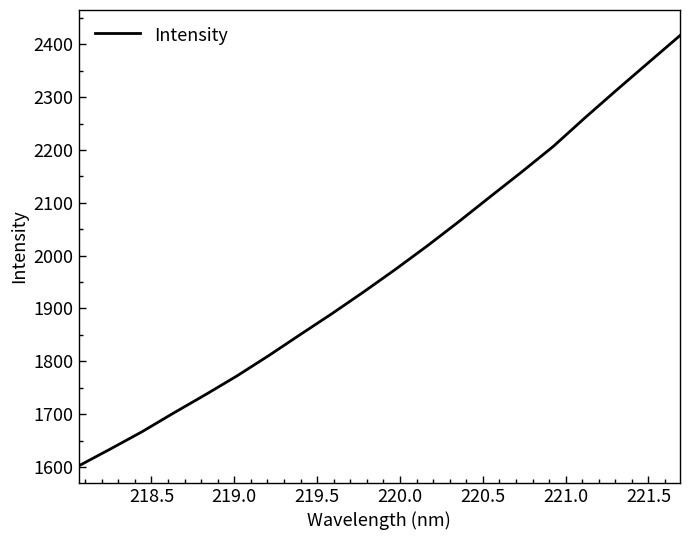

What is the minimum value shown in the chart?

1601.8